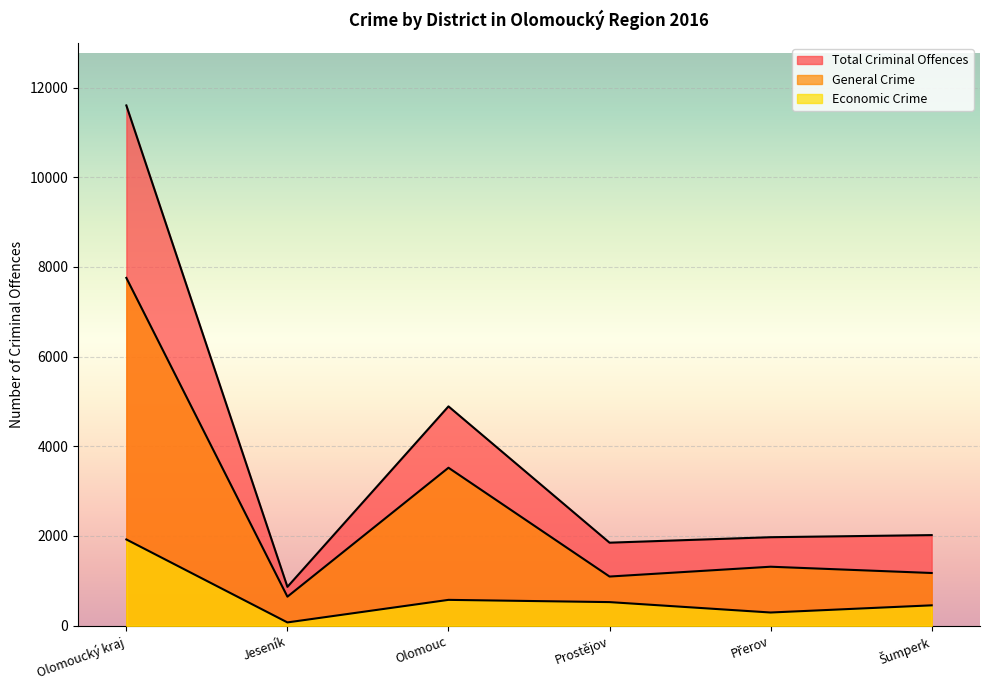

How many values in the Total Criminal Offences series are below 2020?

3